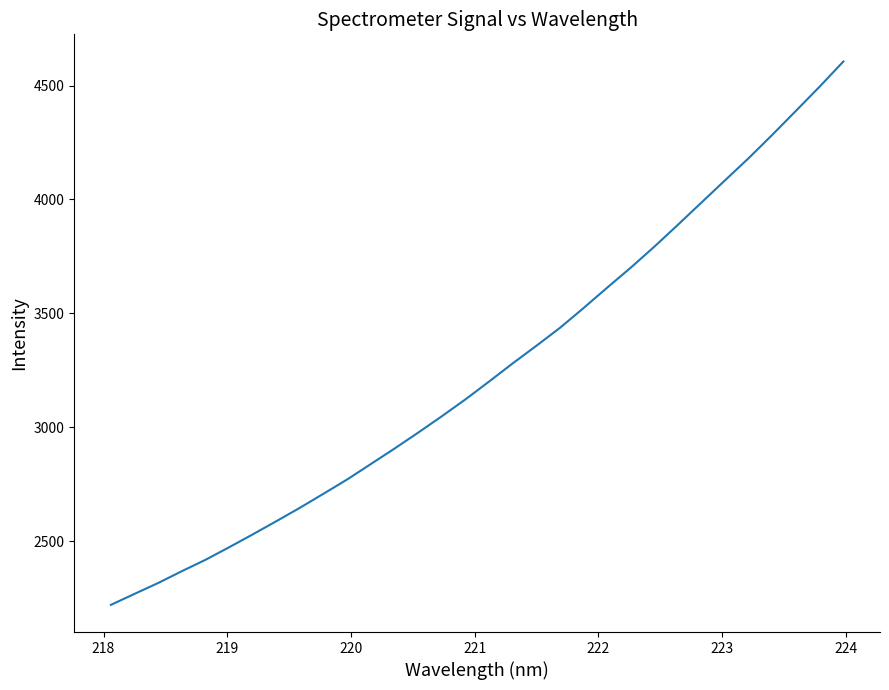

What is the difference between the maximum and minimum values?

2385.2